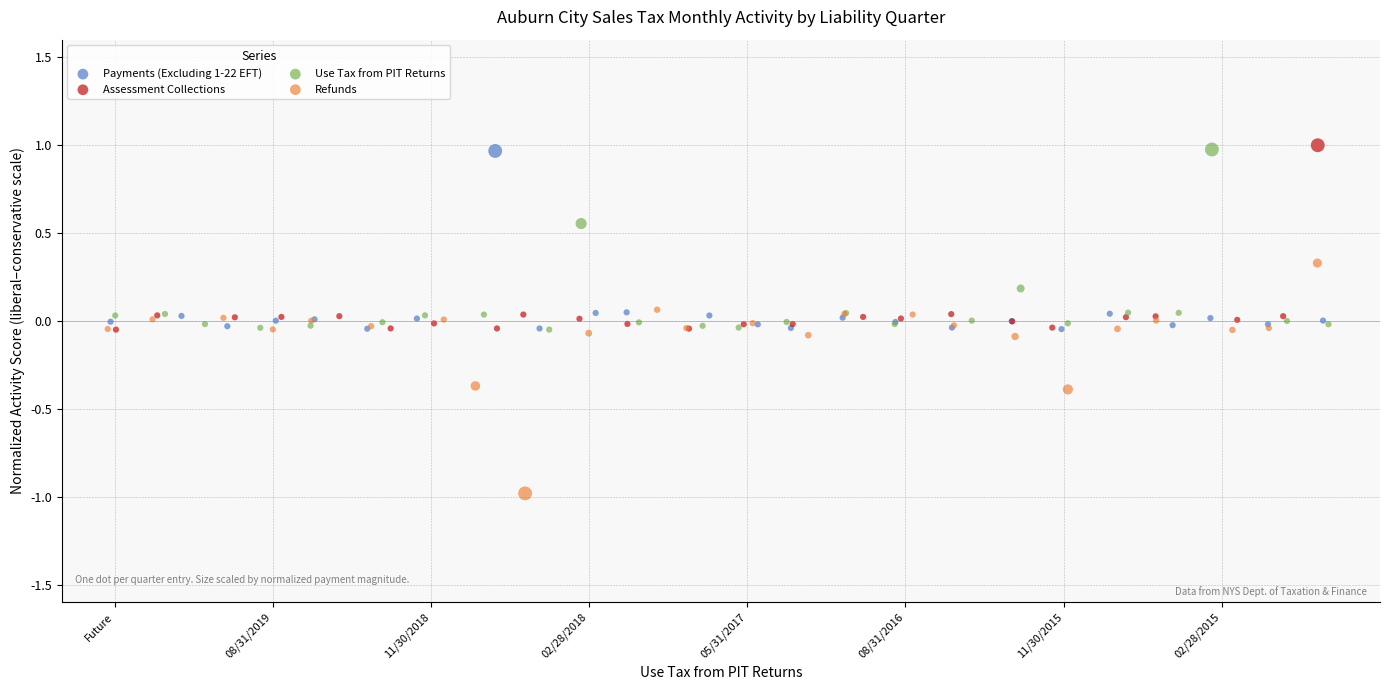

Which series has the largest Y range (max minus min)?

Refunds